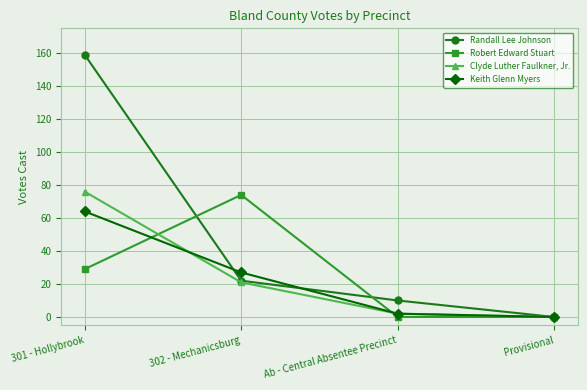

What is the difference between the maximum and second lowest values in the Keith Glenn Myers series?

62